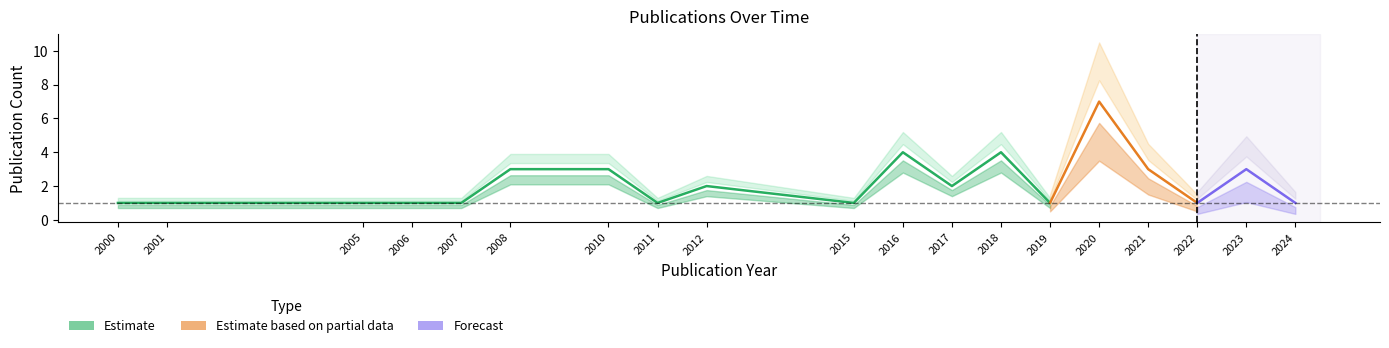

What is the maximum value shown in the chart?

7